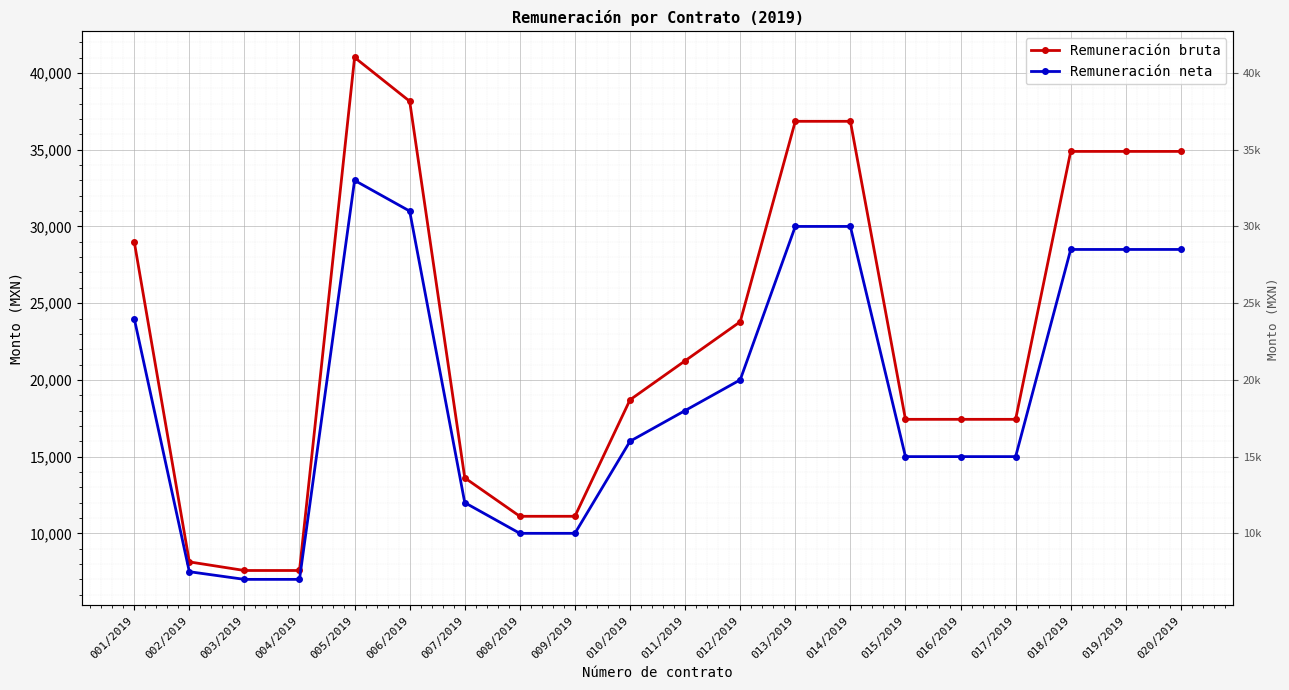

Is this an area chart (filled region under the line)?

No